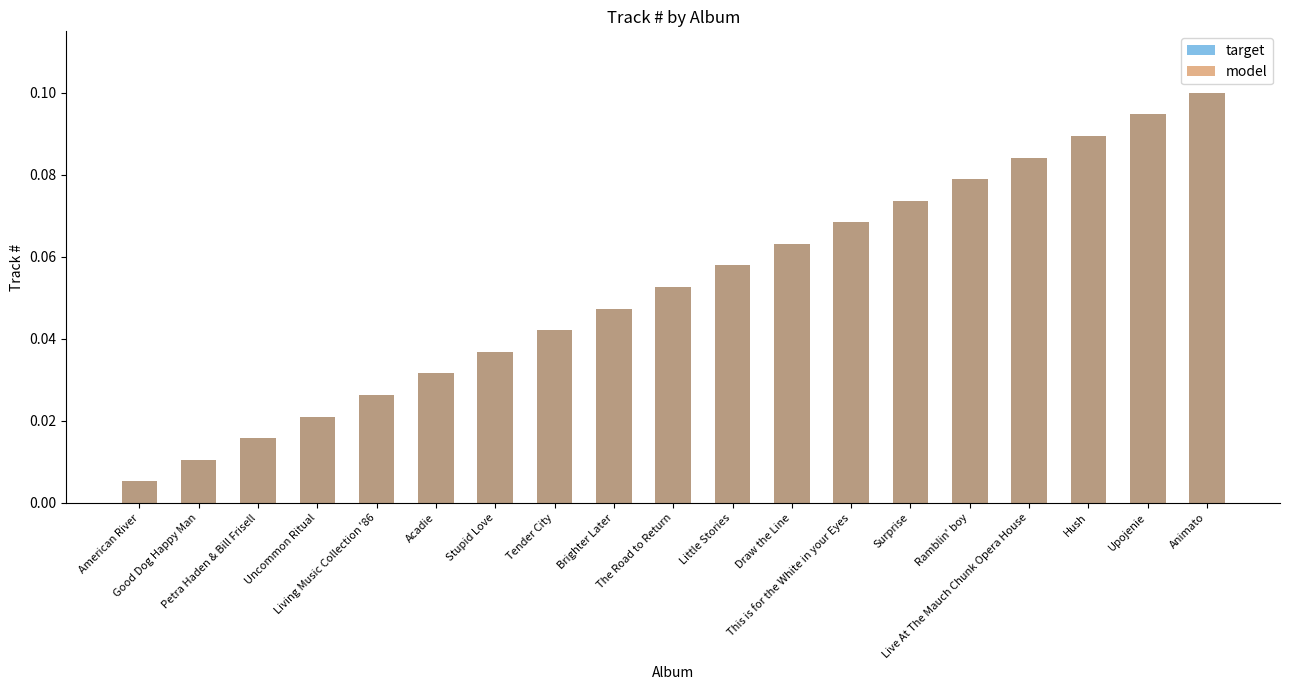

Which series changed the most between Good Dog Happy Man and Living Music Collection '86?

target